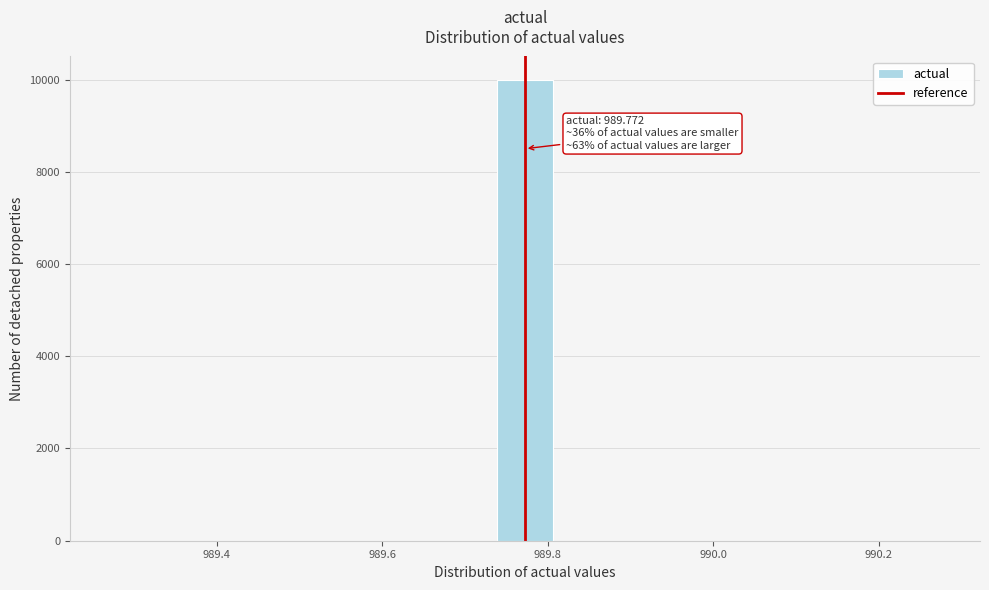

Read against the x-axis, roughly where is the centre of the tallest bar?

989.78